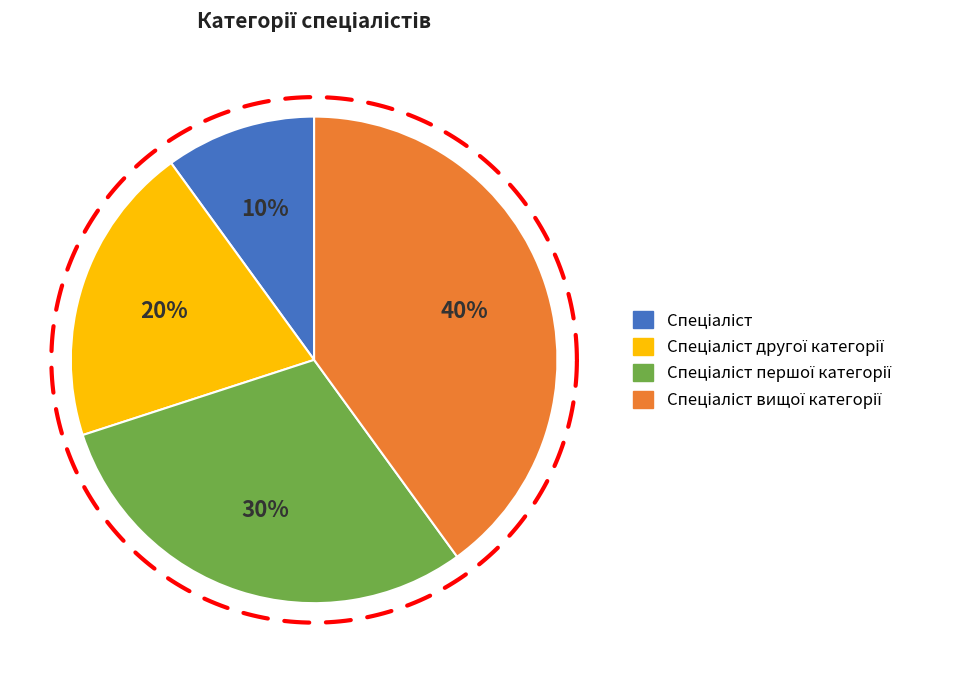

True or false: Спеціаліст вищої категорії accounts for 47% of the total.

False